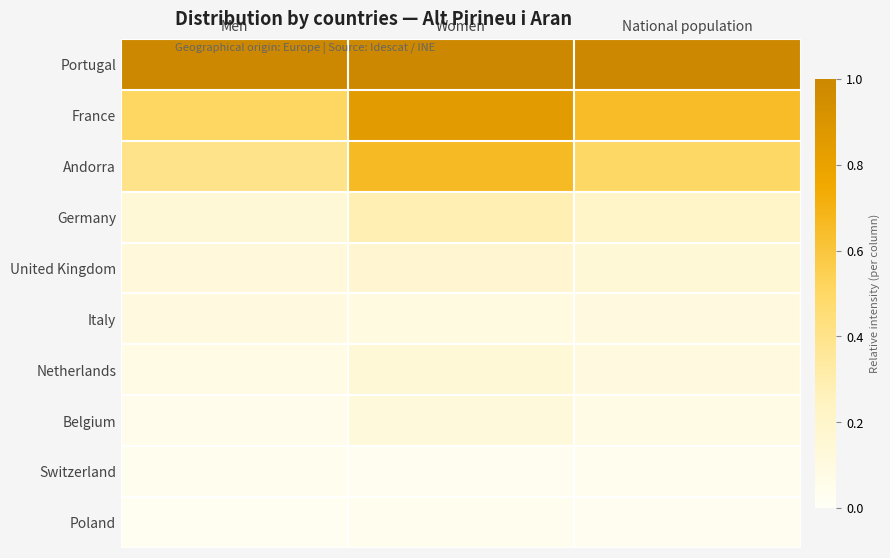

Which series has the largest range (max minus min)?

France